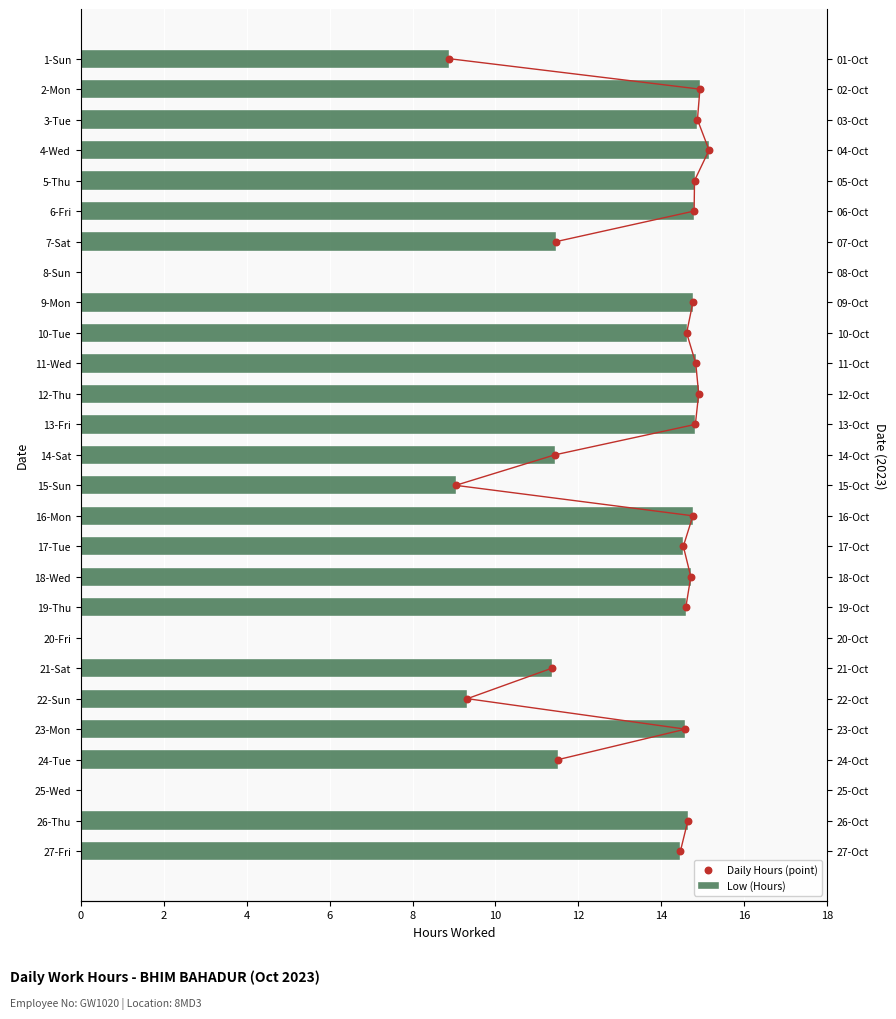

What is the ratio of the value at 21-Sat to the value at 26-Thu?

0.8